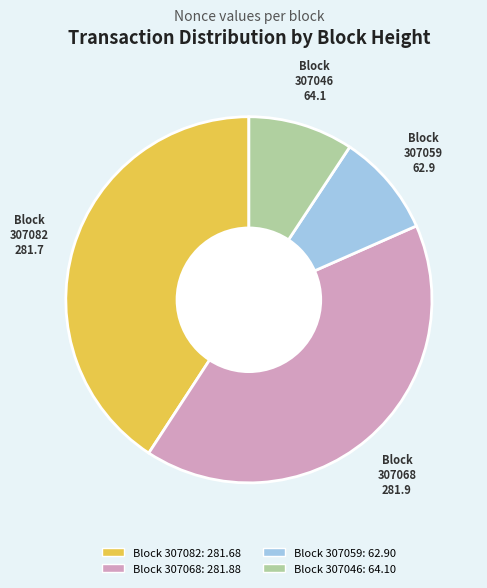

Is the sum of Block 307082 and Block 307046 greater than half?

Yes